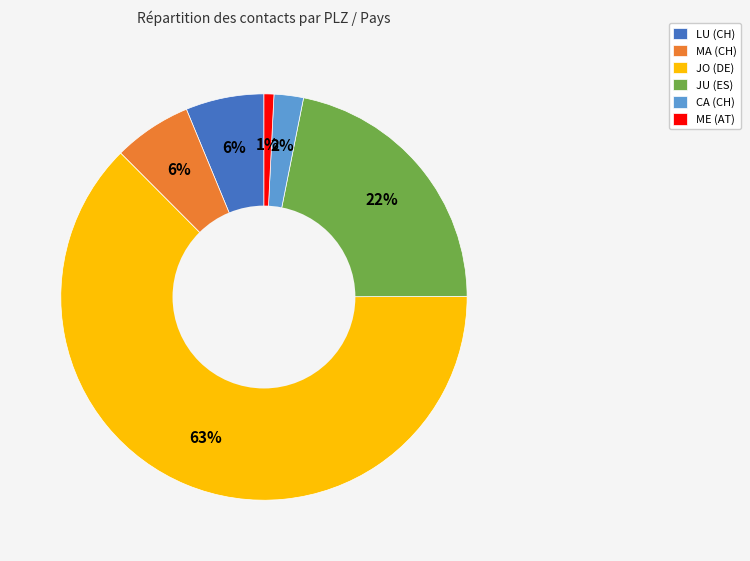

Which has a higher value, ME (AT) or JU (ES)?

JU (ES)